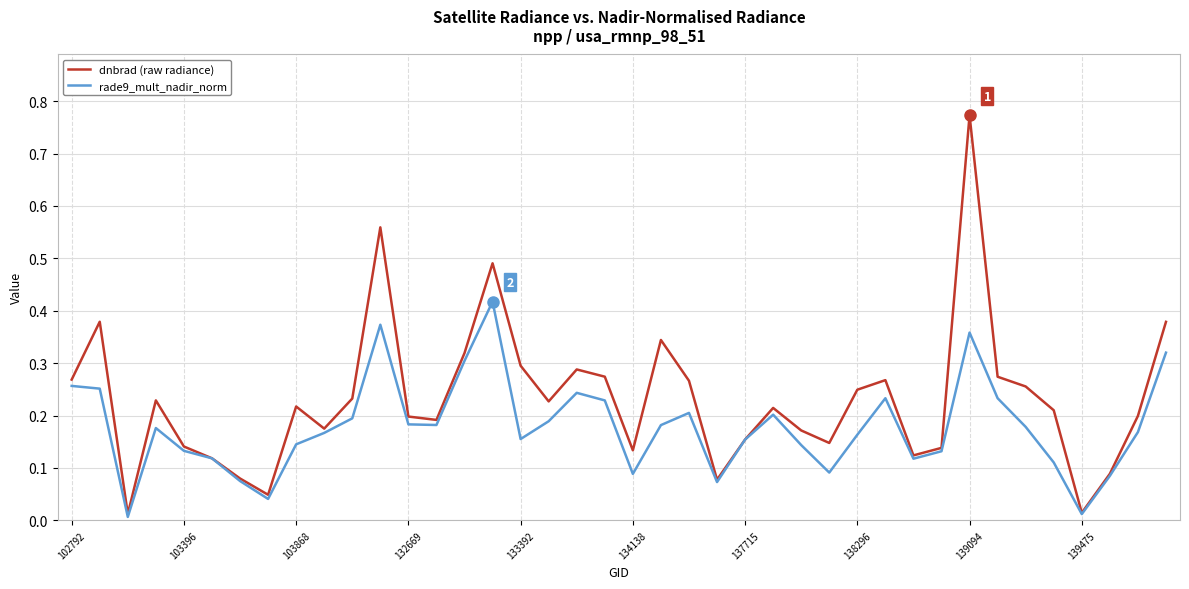

Which series has the largest range (max minus min)?

dnbrad (raw radiance)